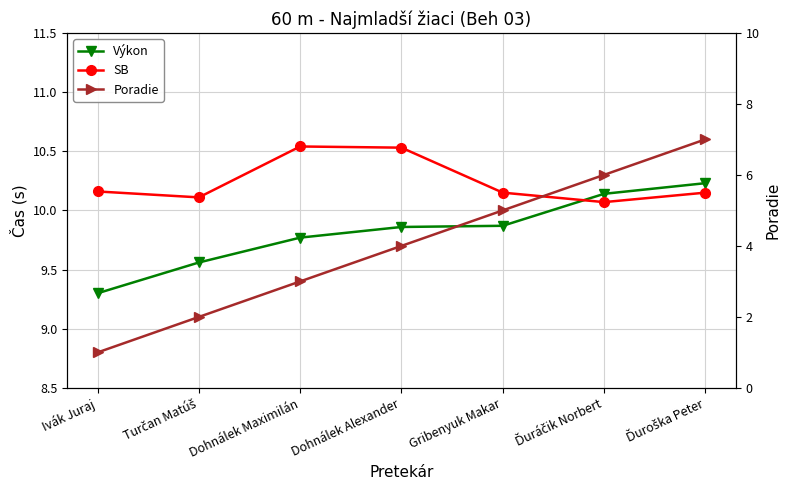

What is the approximate value of Výkon at Ivák Juraj?

9.3